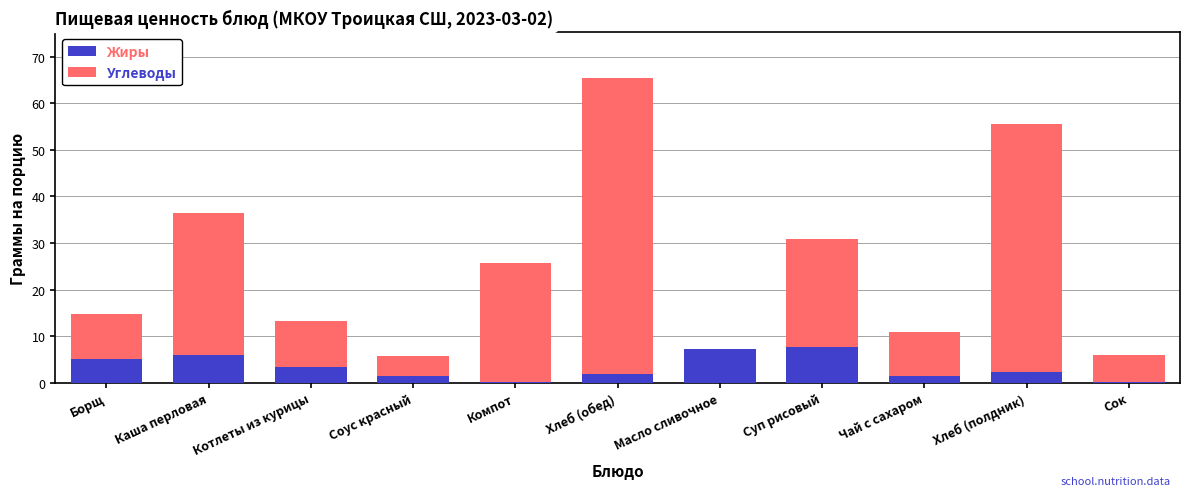

What is the total value across all series at Хлеб (полдник)?

55.5